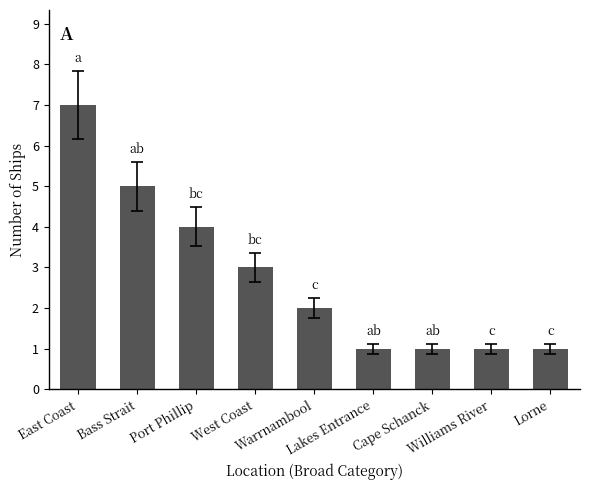

How many data points does each series have?

9